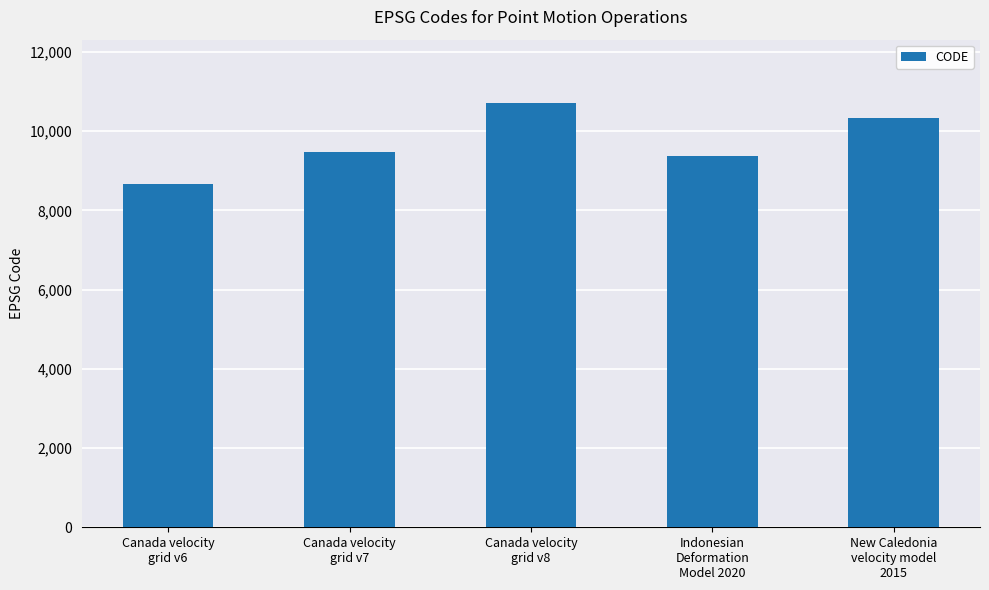

What is the approximate value at Canada velocity
grid v6, to the nearest 50?

8700